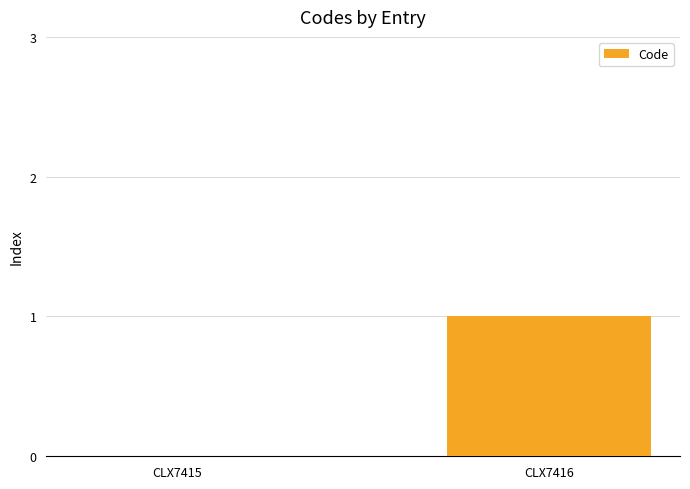

True or false: the data shows 1 at CLX7416.

True